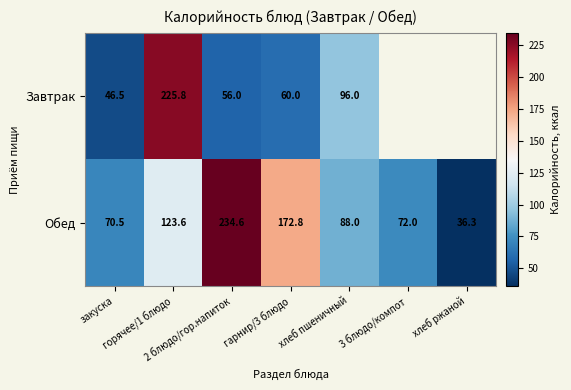

At which label does Обед reach its peak?

2 блюдо/гор.напиток